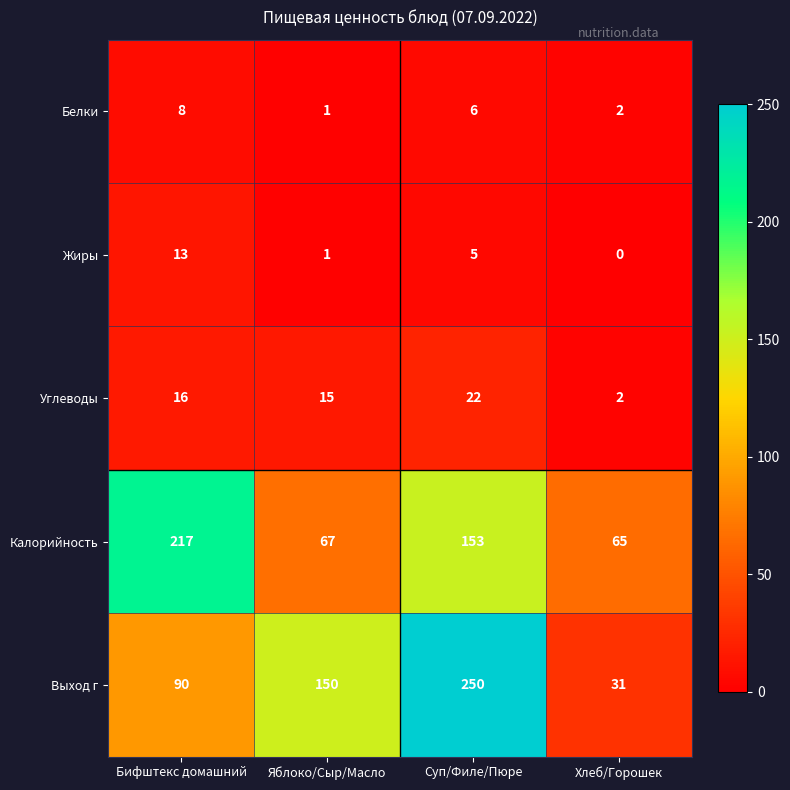

Reading left to right, transcribe all the data shown in this chart.

Белки: Бифштекс домашний=8	Яблоко/Сыр/Масло=1	Суп/Филе/Пюре=6	Хлеб/Горошек=2
Жиры: Бифштекс домашний=13	Яблоко/Сыр/Масло=1	Суп/Филе/Пюре=5	Хлеб/Горошек=0
Углеводы: Бифштекс домашний=16	Яблоко/Сыр/Масло=15	Суп/Филе/Пюре=22	Хлеб/Горошек=2
Калорийность: Бифштекс домашний=217	Яблоко/Сыр/Масло=67	Суп/Филе/Пюре=153	Хлеб/Горошек=65
Выход г: Бифштекс домашний=90	Яблоко/Сыр/Масло=150	Суп/Филе/Пюре=250	Хлеб/Горошек=31